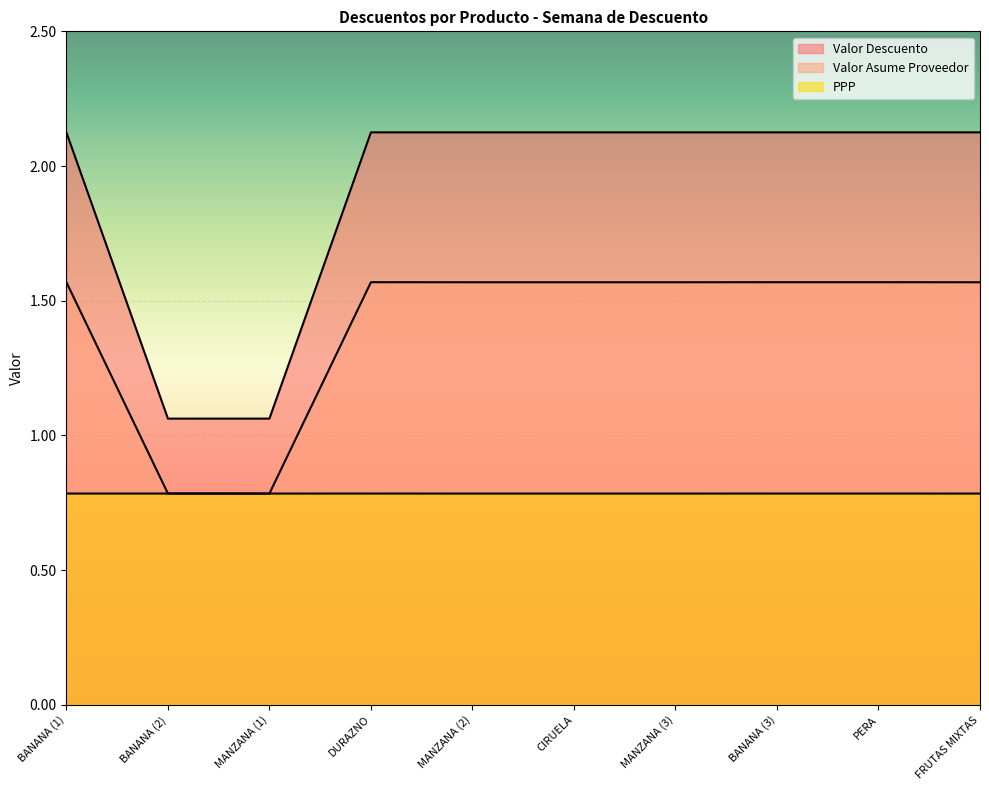

How many lines are shown in the chart?

3